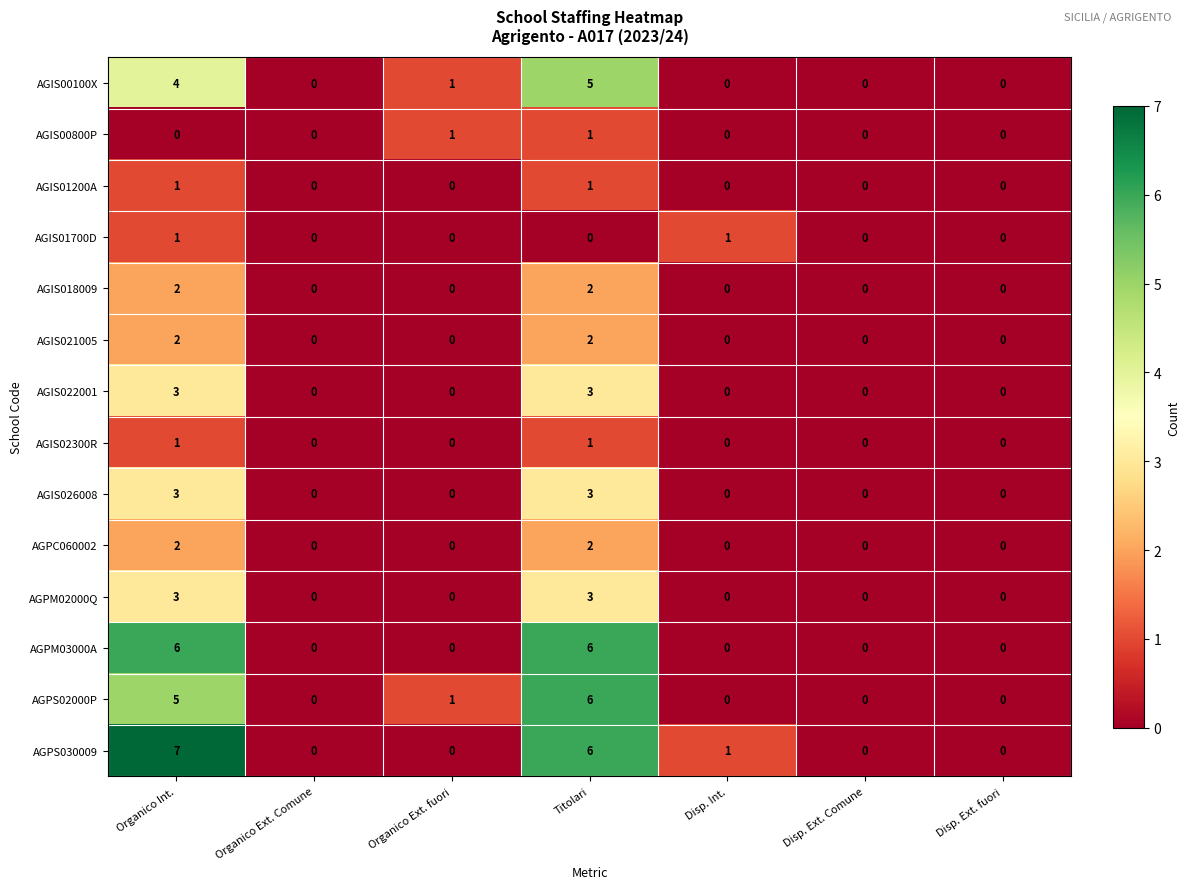

At how many categories does at least one series exceed 2?

2